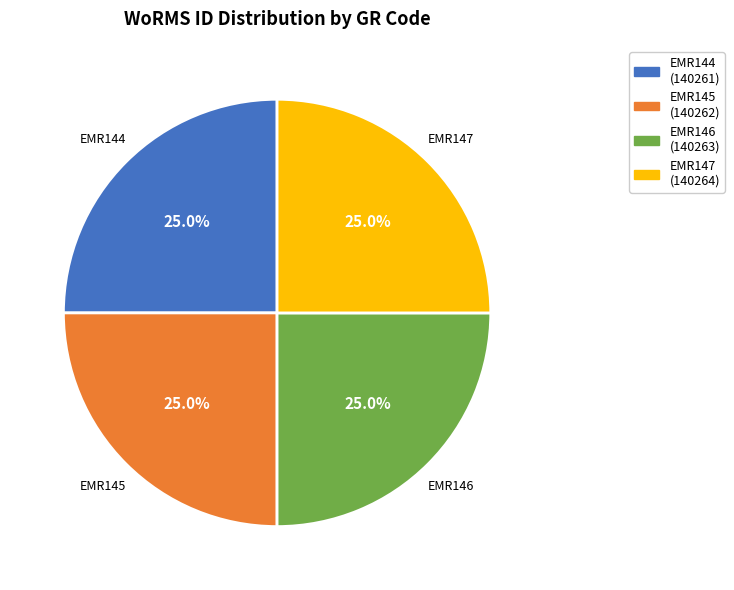

To the nearest percent, what is the average slice percentage?

25%